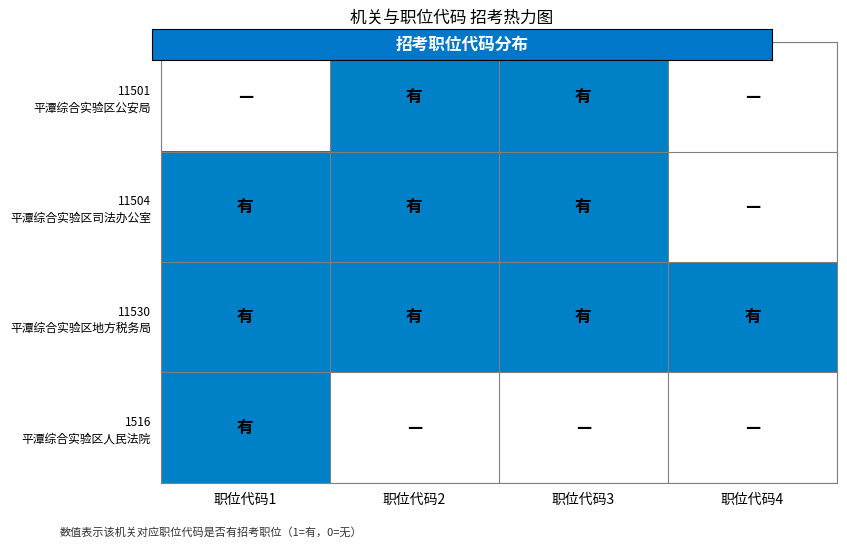

Between 职位代码3 and 职位代码4, which series saw the biggest shift?

11501 平潭综合实验区公安局